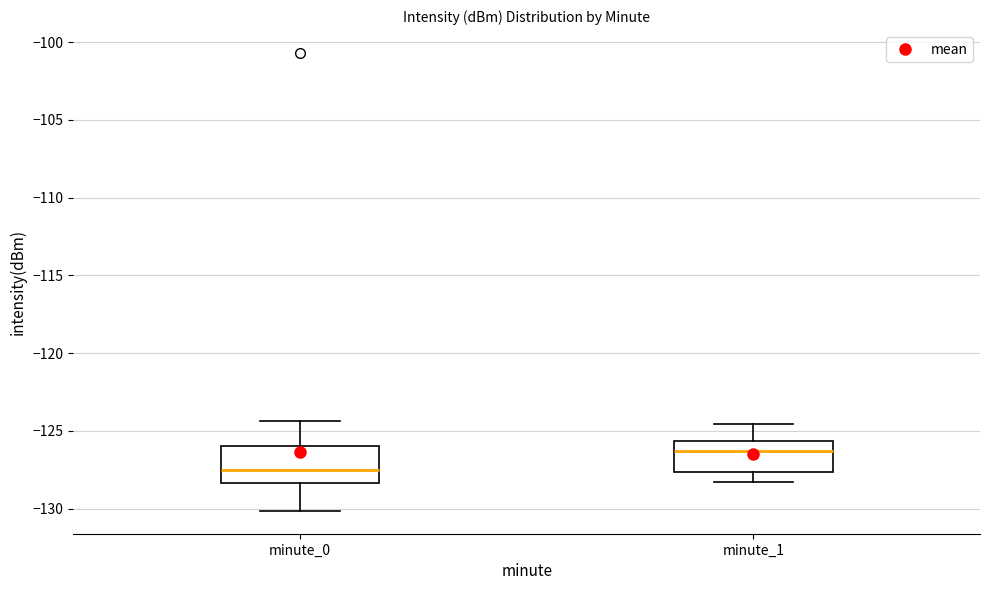

Reading left to right, transcribe this box plot: for each box, give where its median line is, the range the box spans, and where its two whiskers end, as read against the y-axis. The values are not printed on the chart, so give them approximately, as read against the axis.

minute_0: median -127.5, box -128.5 to -126.0, whiskers -130.0 to -124.5
minute_1: median -126.5, box -127.5 to -125.5, whiskers -128.5 to -124.5